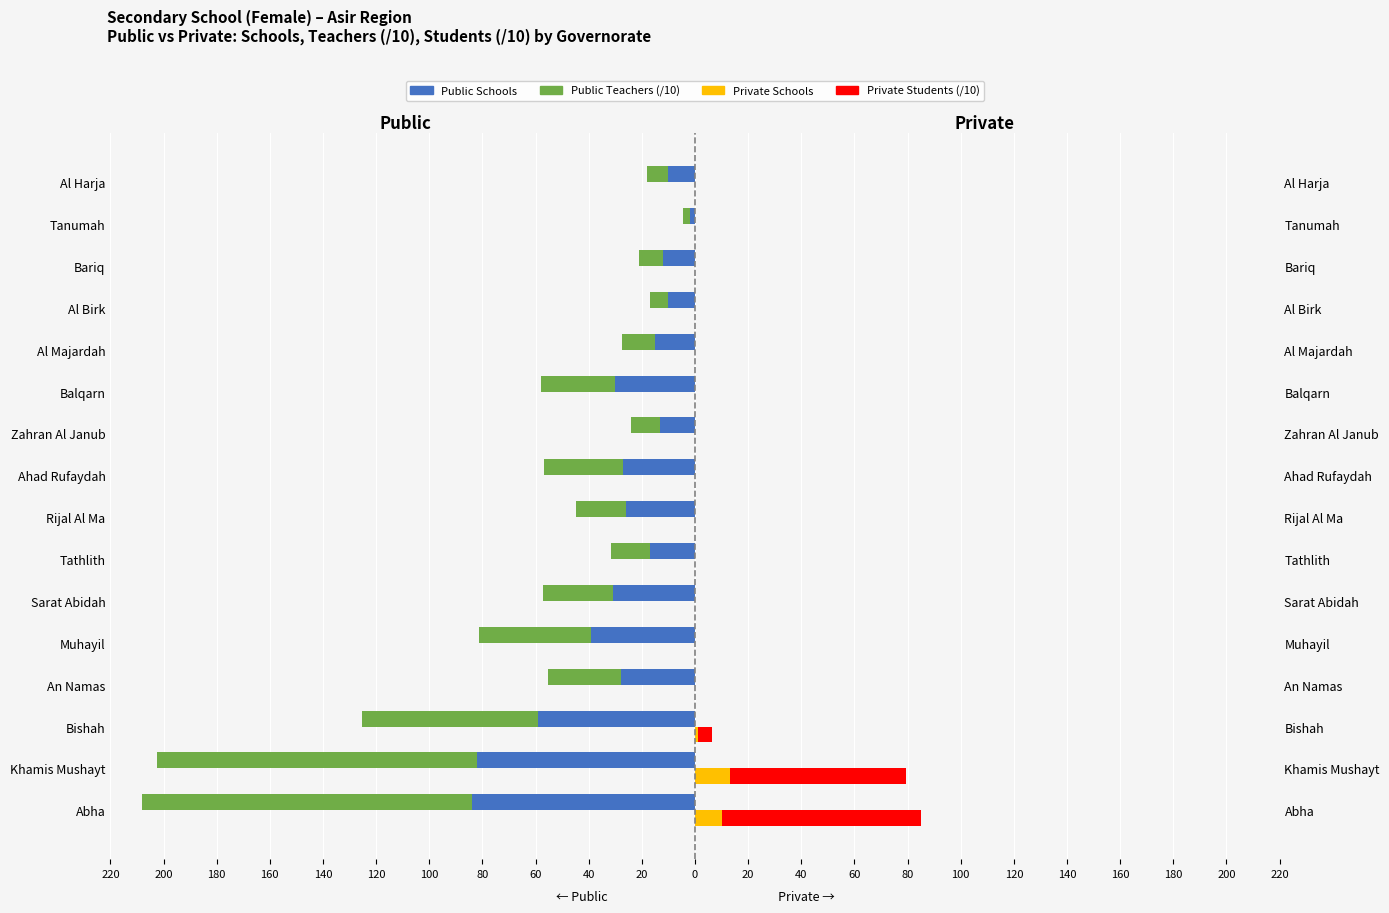

How many bars are there in total?

64